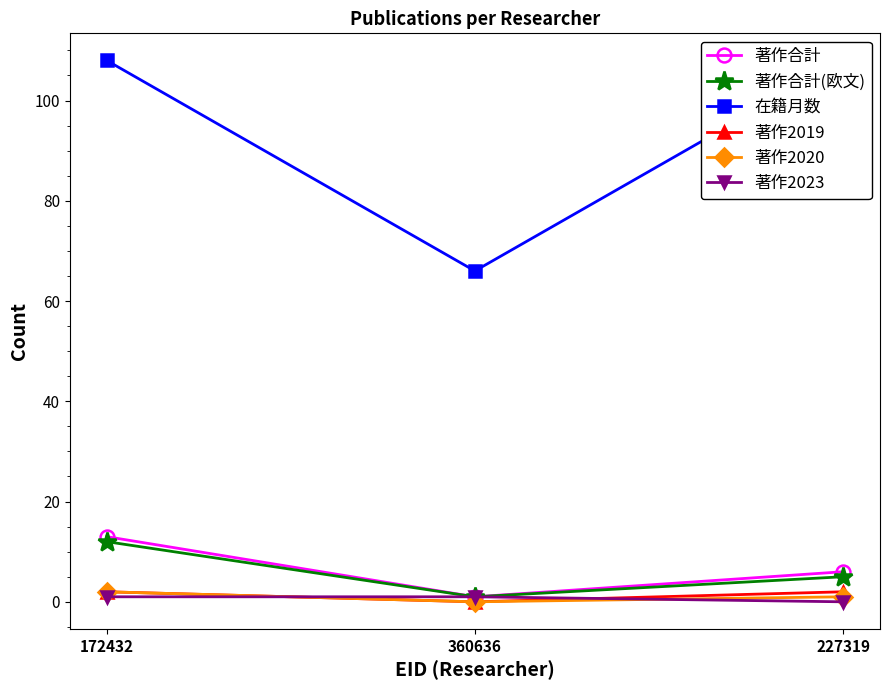

Count the 著作合計(欧文) values in the range 1 to 12.

3